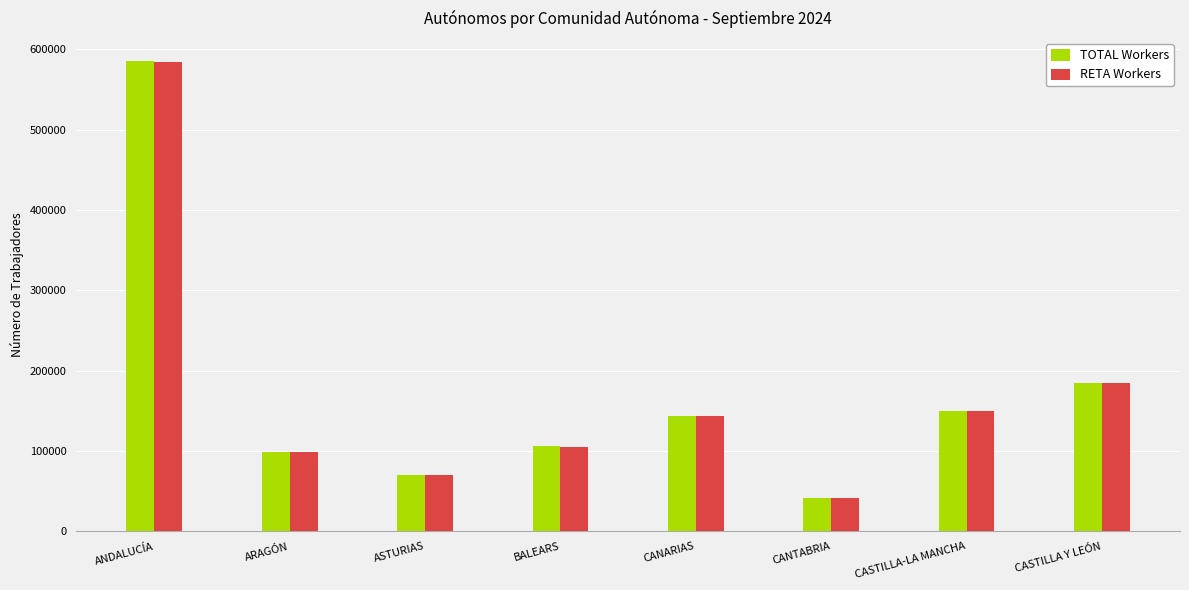

How many distinct data groups are displayed?

2